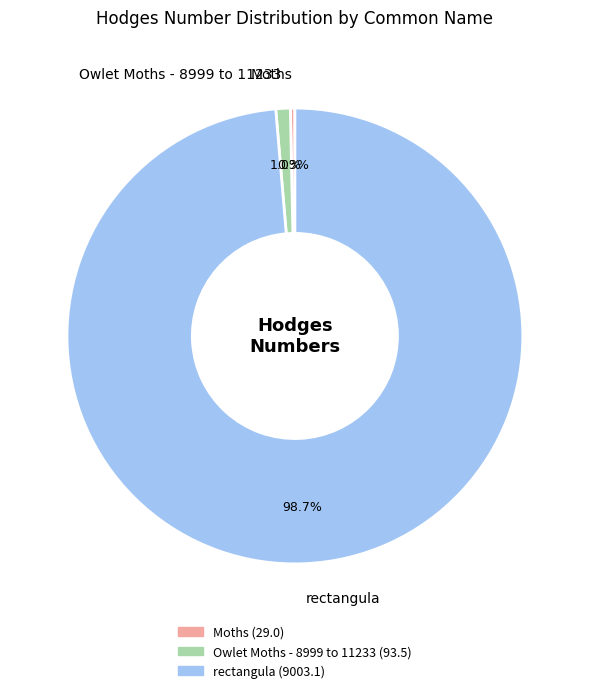

To the nearest percent, what is the difference between the rectangula and Owlet Moths - 8999 to 11233 slice percentages?

98%